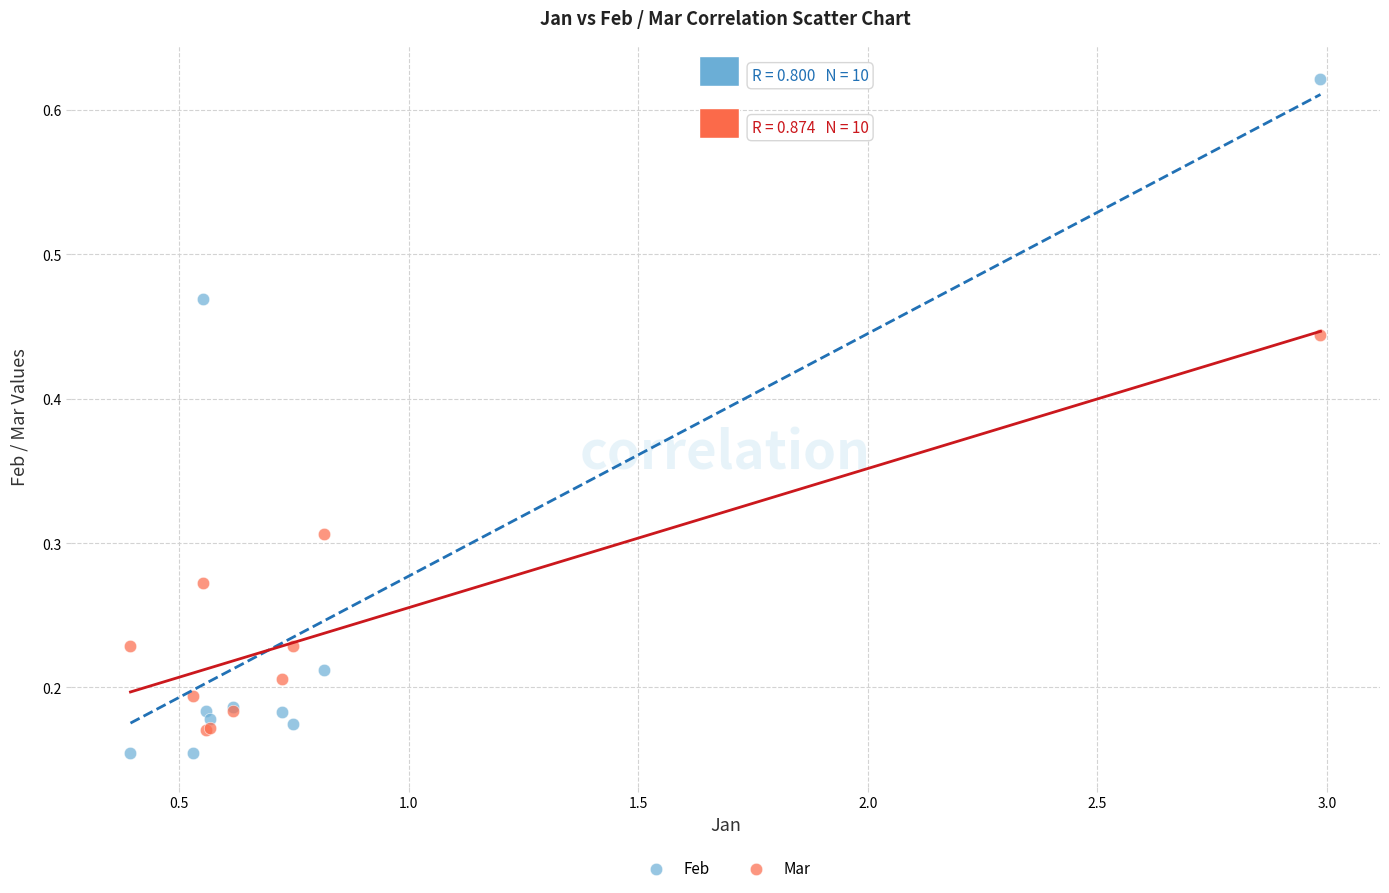

What are all the series names shown in the legend?

Feb, Mar